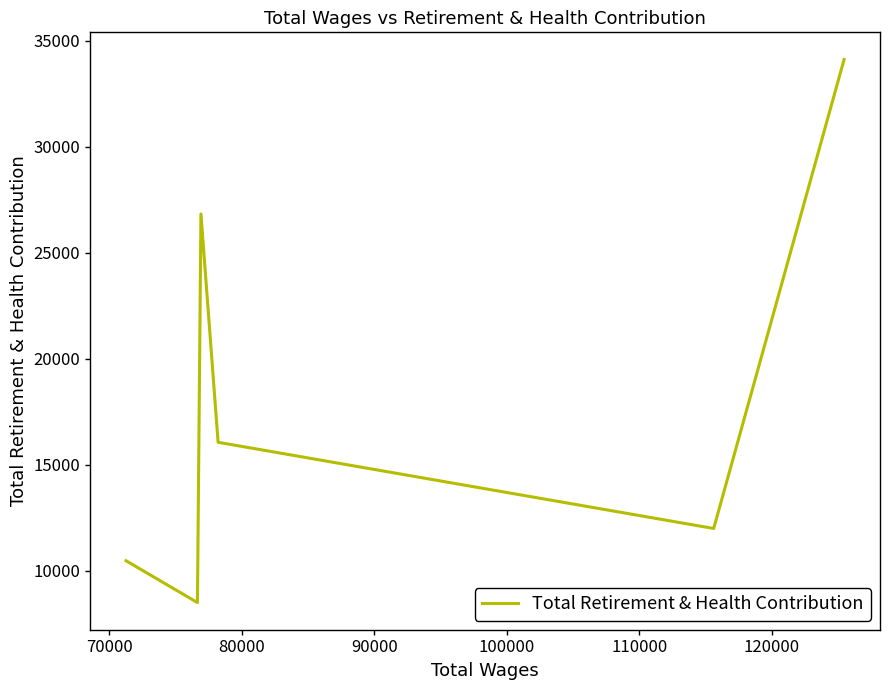

What is the greatest value displayed?

34126